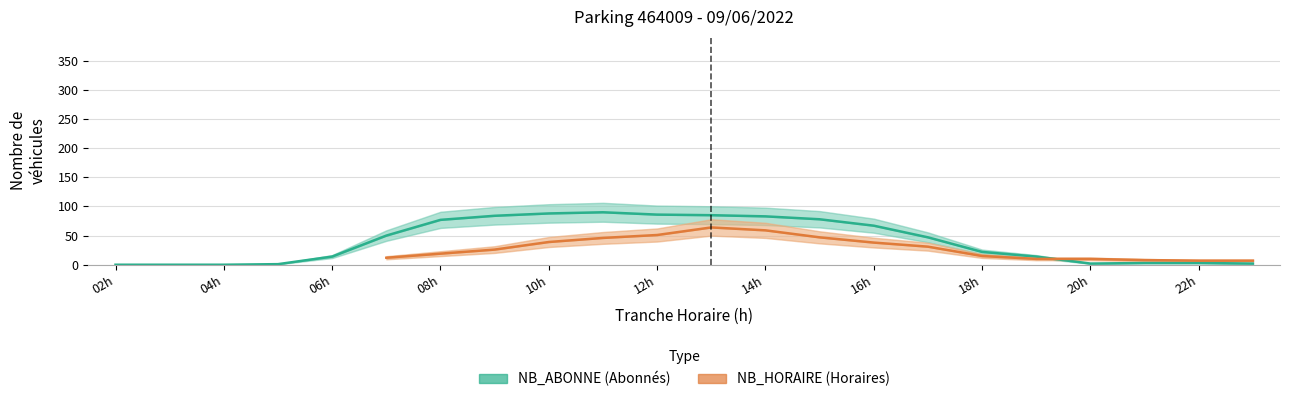

True or false: the data has more than 1 interior local peaks.

False